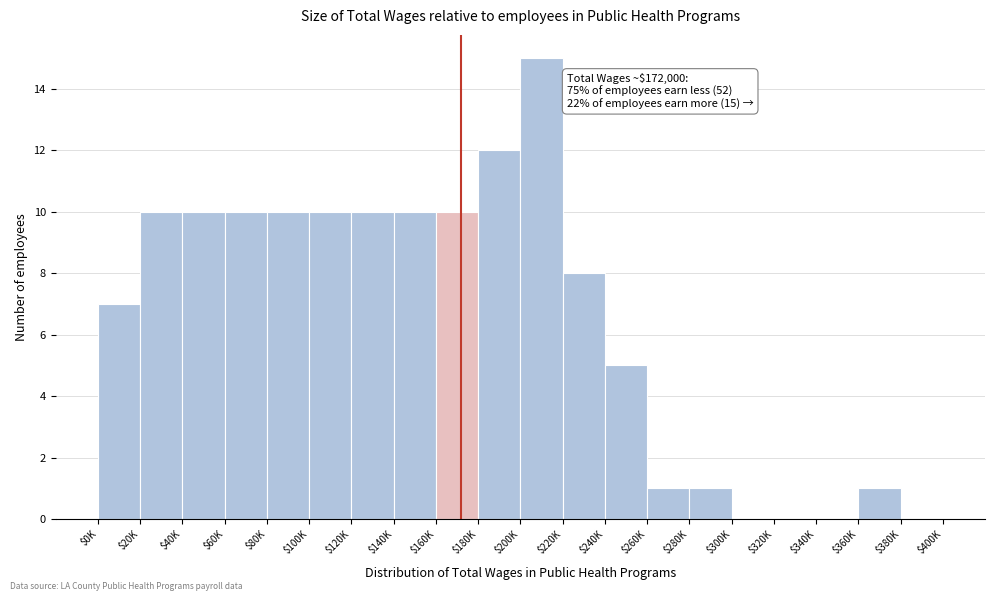

What is the sum of all values?

130